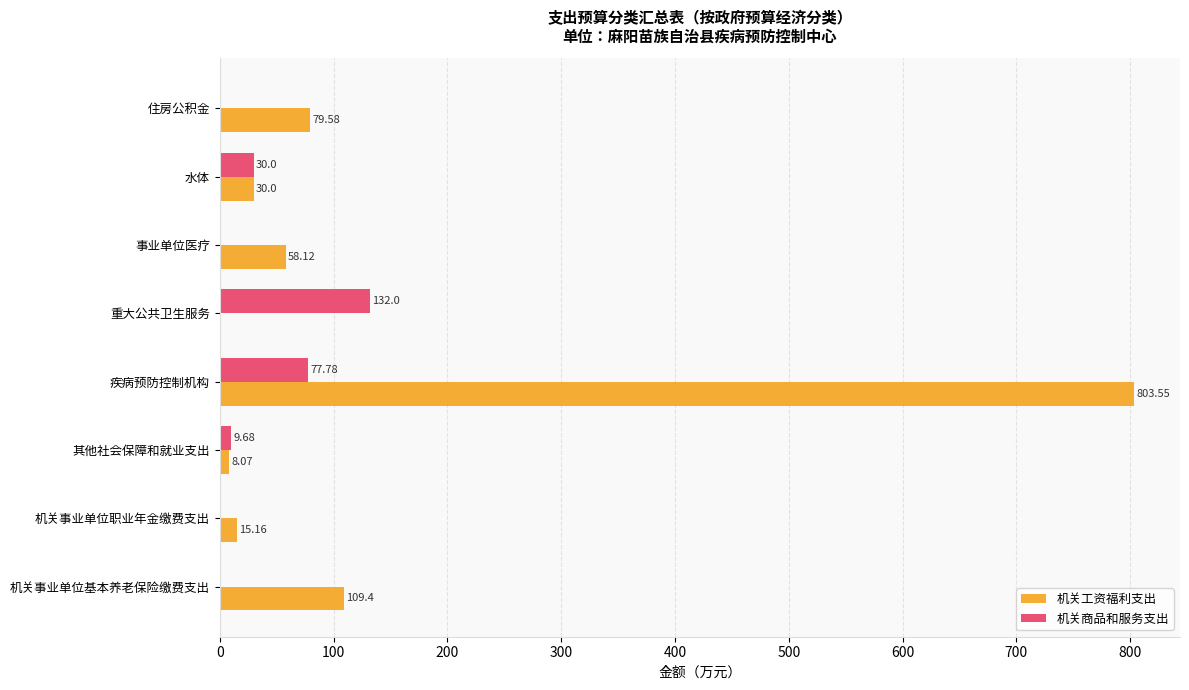

What is the sum of all 机关商品和服务支出 values?

249.5